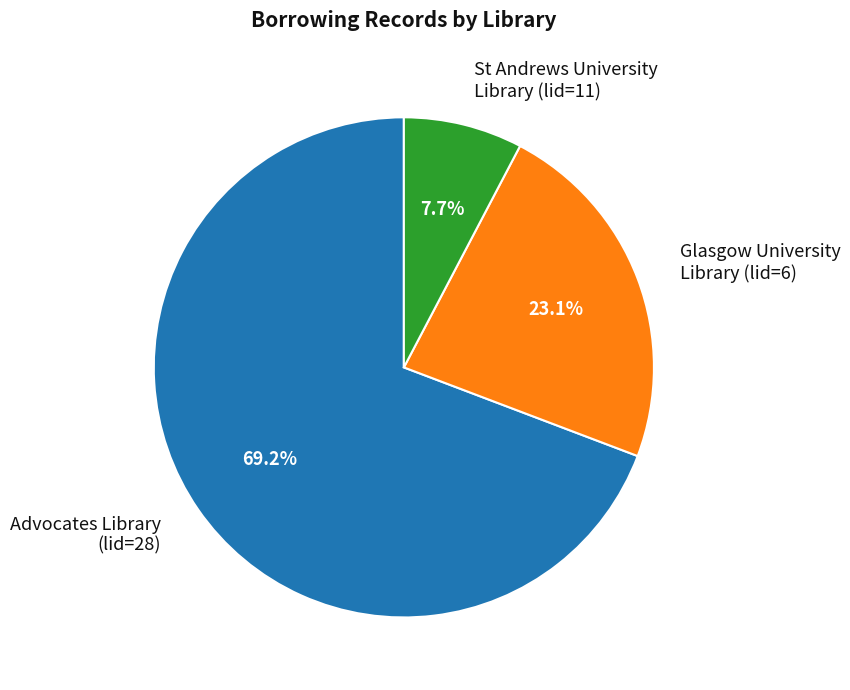

To the nearest percent, what percentage of the pie is Glasgow University Library (lid=6)?

23%